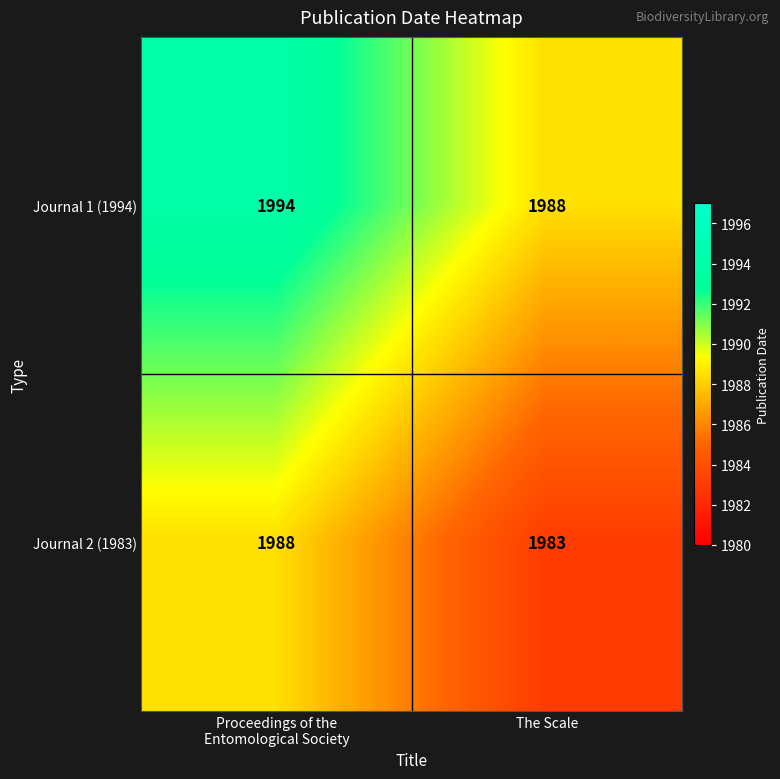

Which label corresponds to the largest value in the chart?

Proceedings of the
Entomological Society